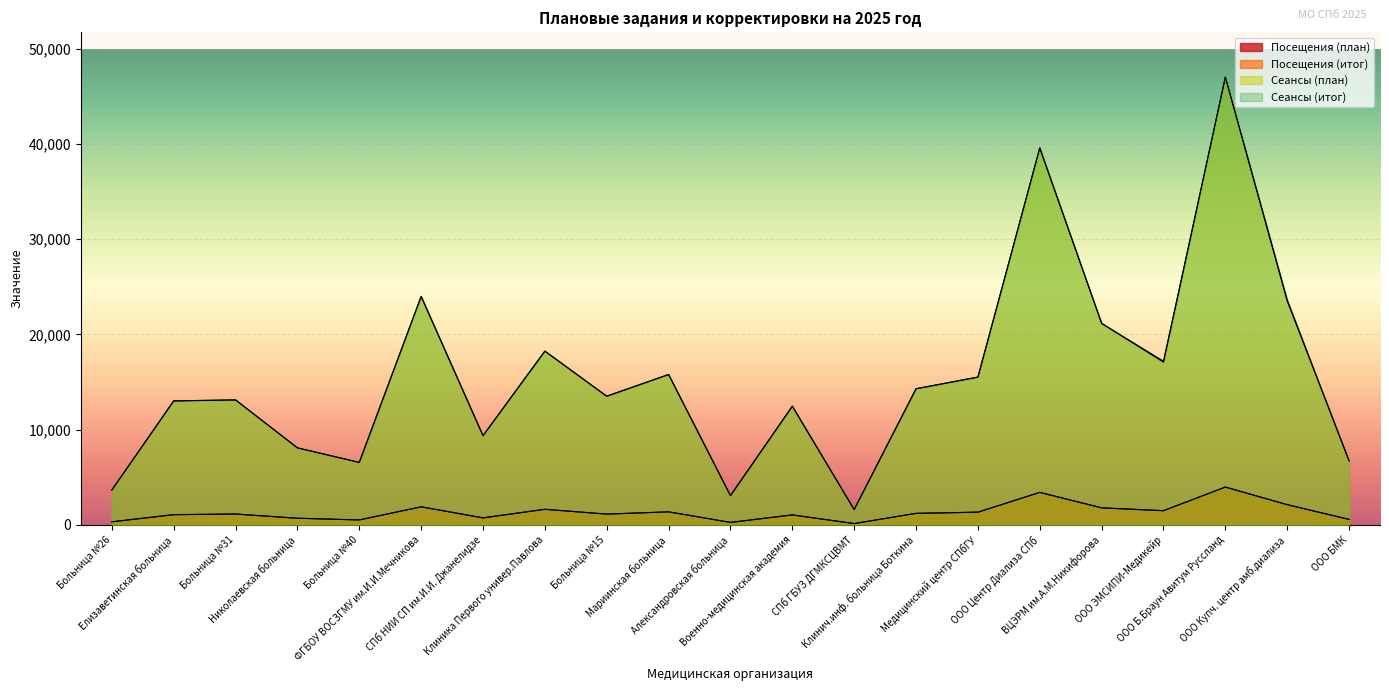

Which series changed the most between Больница №40 and Больница №15?

Сеансы (итог)